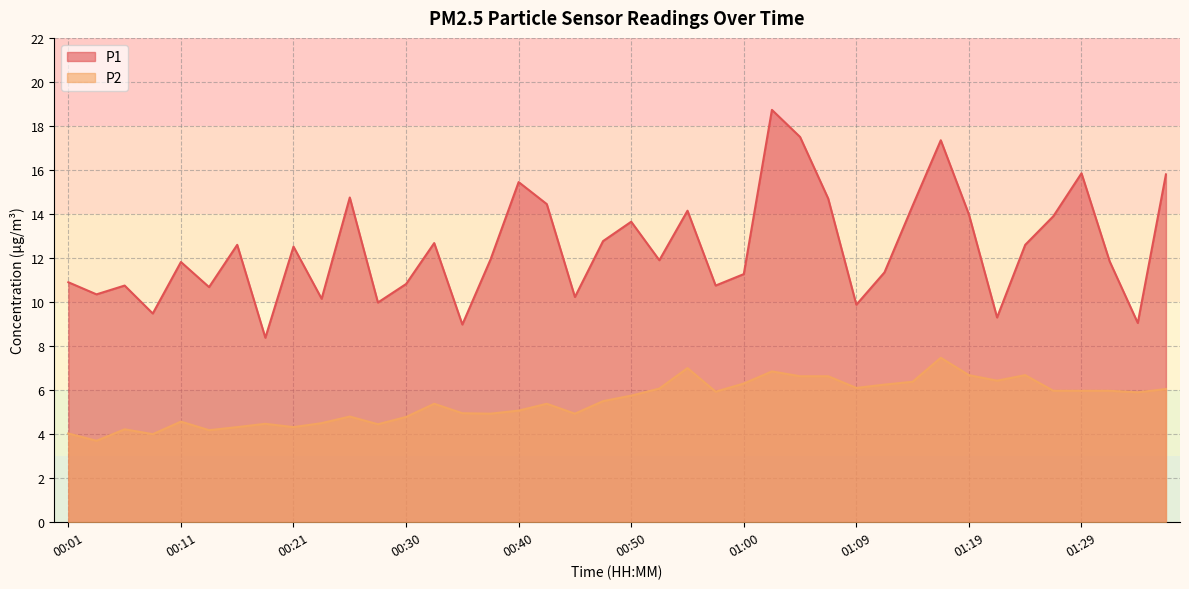

The value of P2 at 00:11 is 4.6. True or false?

True